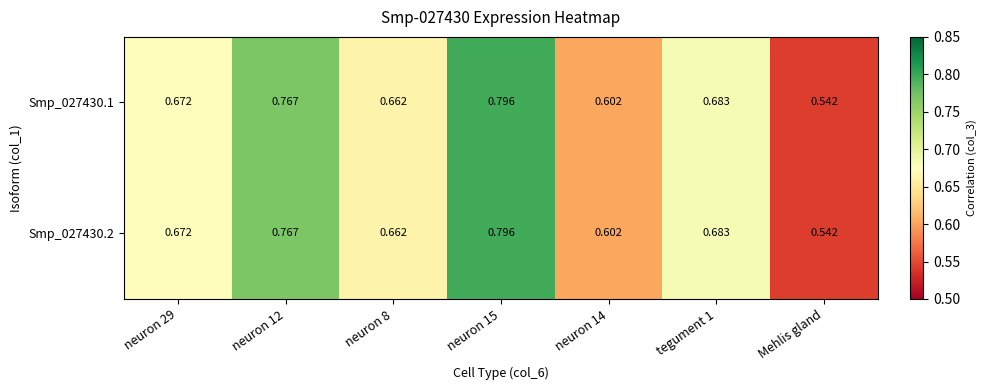

Where is Smp_027430.1 nearest to the value 0?

Mehlis gland